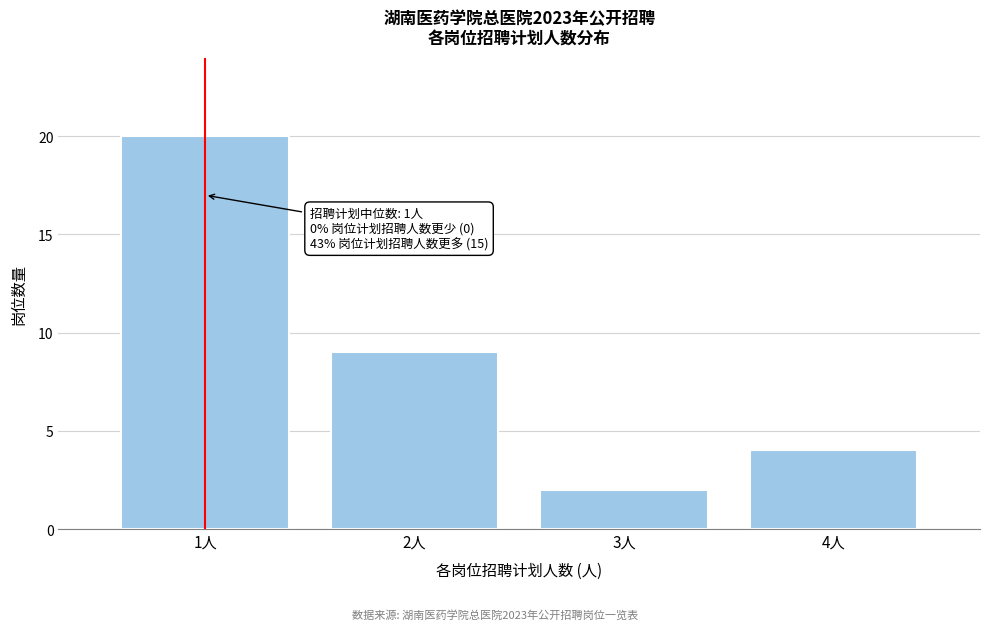

Reading right to left, extract all data points from this chart.

4	2	9	20